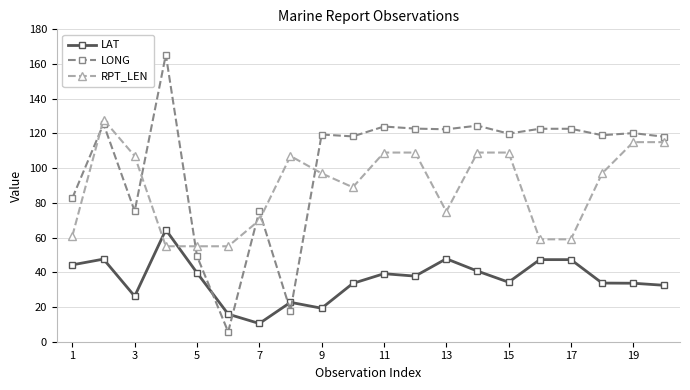

What is the value of the RPT_LEN point at the 8th from the left?

107.0